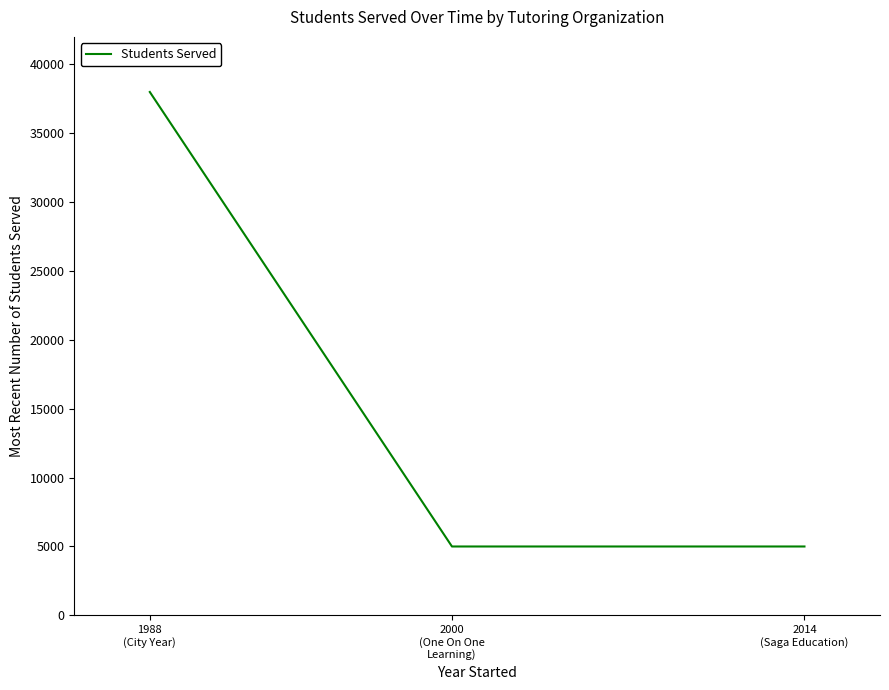

True or false: the data shows 1432 at 2014
(Saga Education).

False